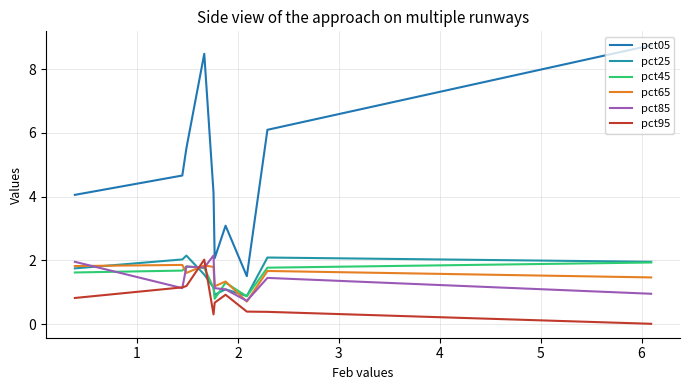

What is the difference between the second highest and minimum values in the pct05 series?

7.0